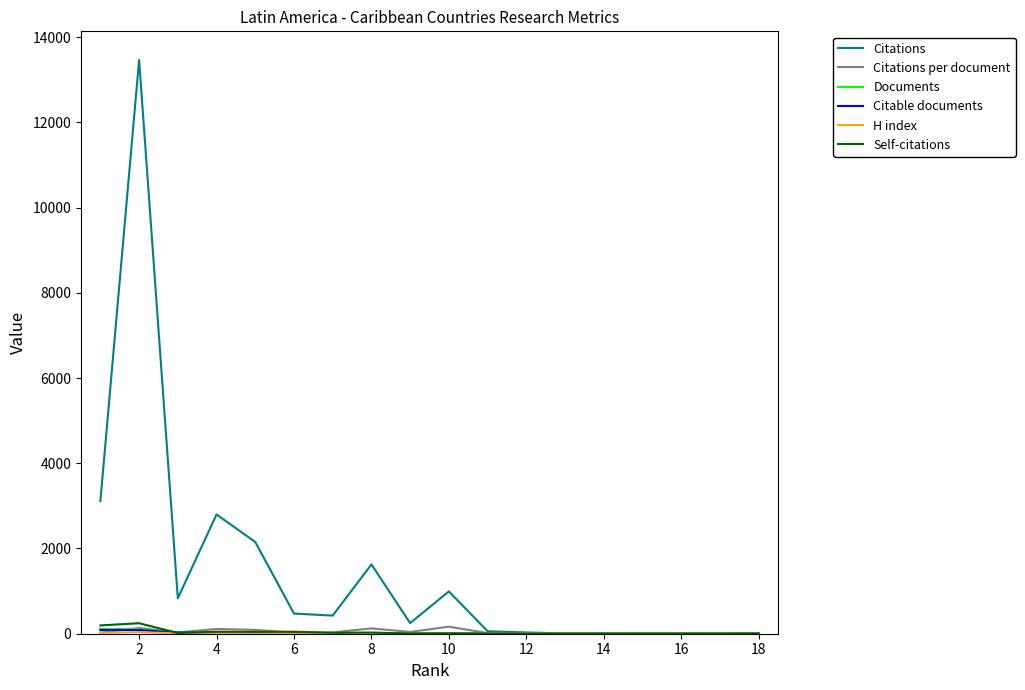

True or false: Citations per document has more than 2 interior local peaks.

True